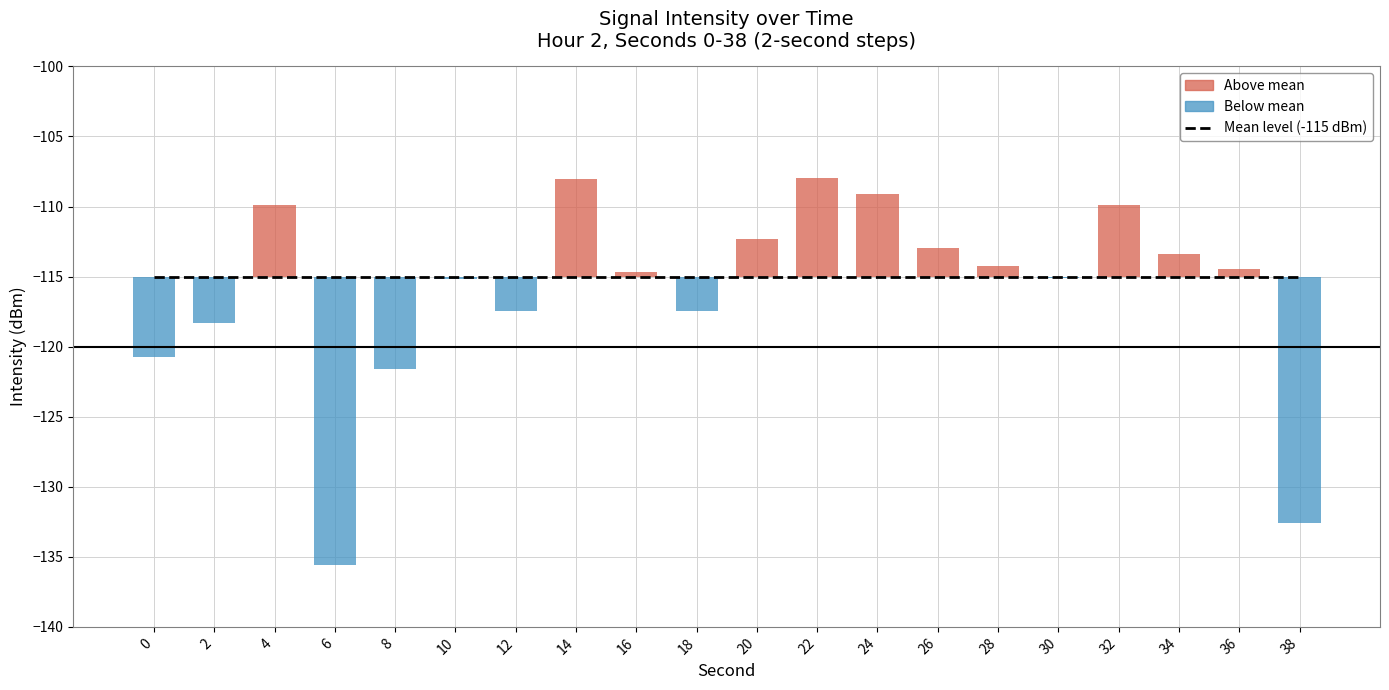

What is the difference between the intensity(dBm) values at 12 and 2?

0.9